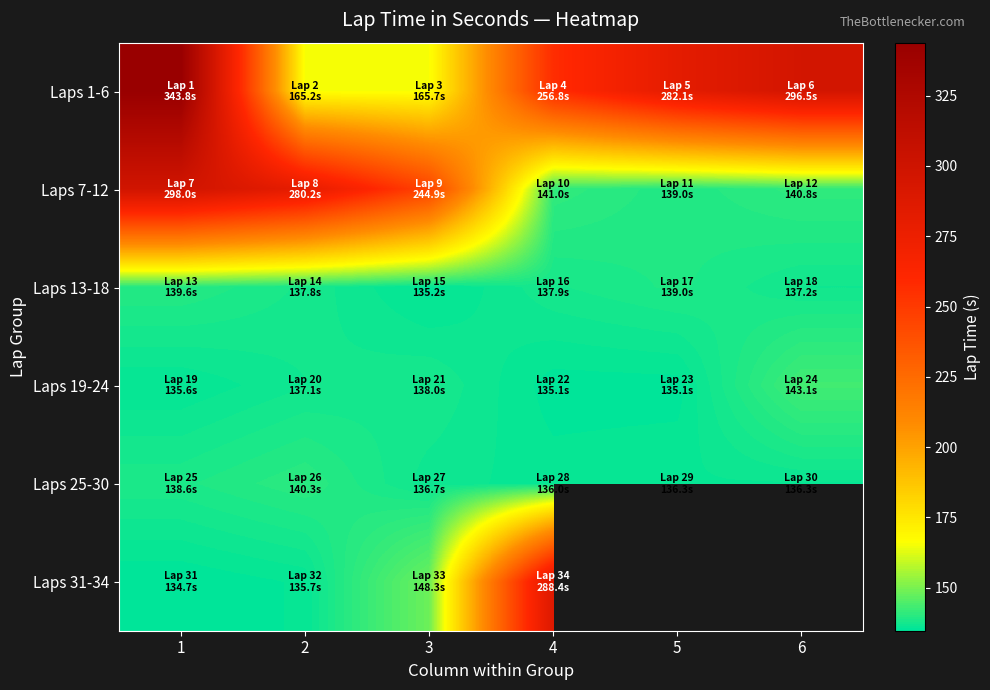

True or false: Laps 25-30 has a value of 138.6 at 1.

True